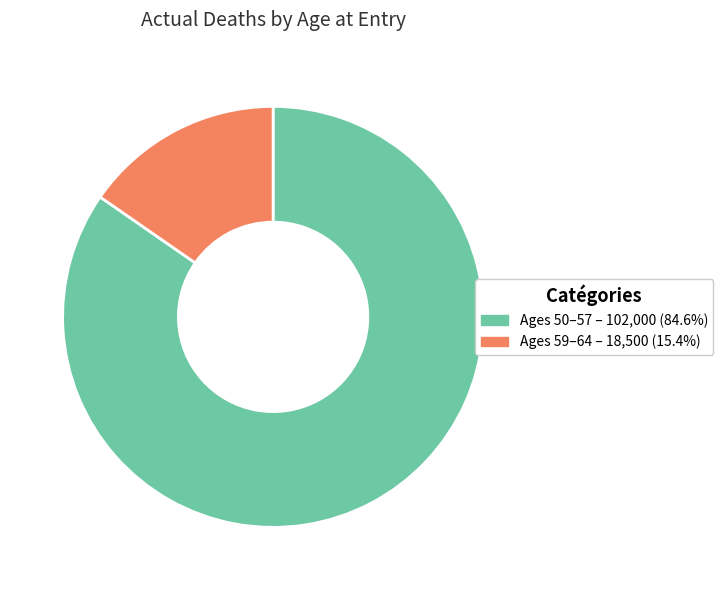

Is there a majority slice in this chart?

Yes